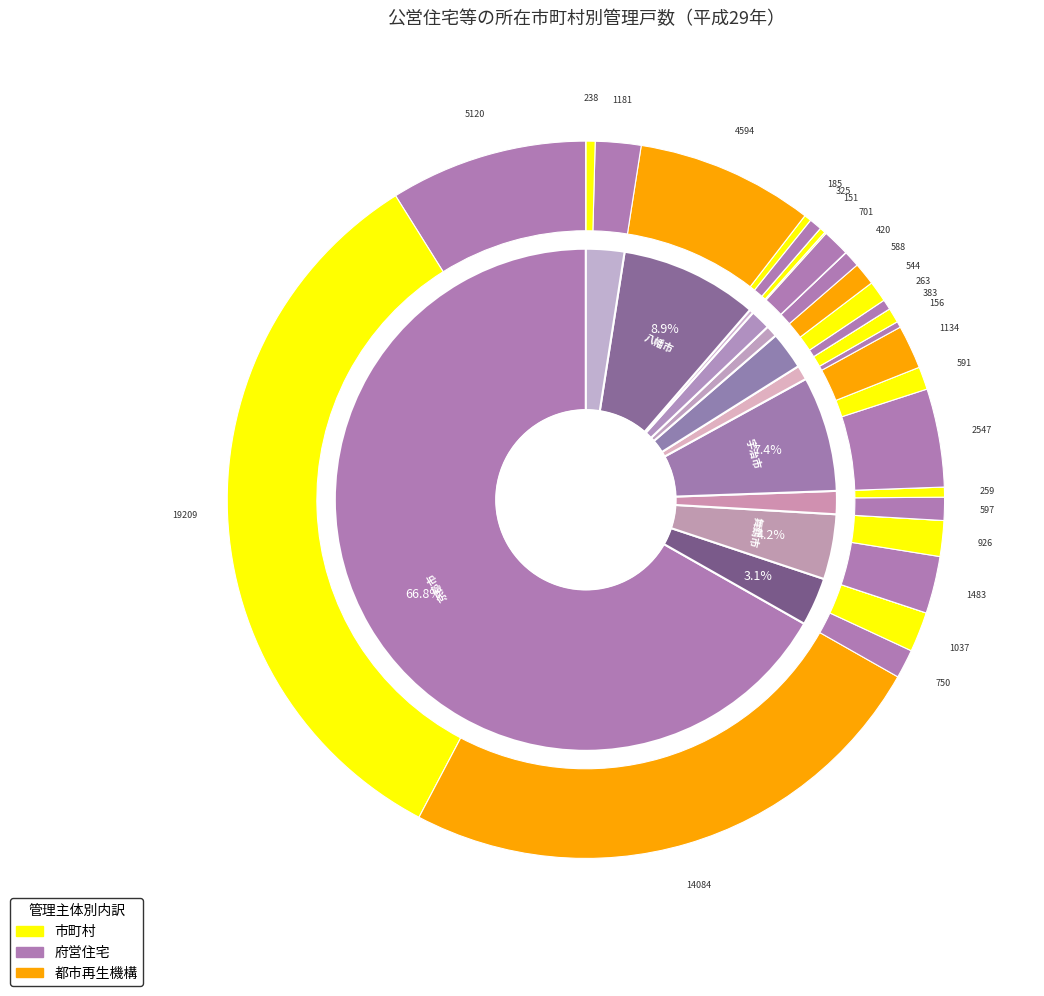

How many segments does this pie chart have?

12